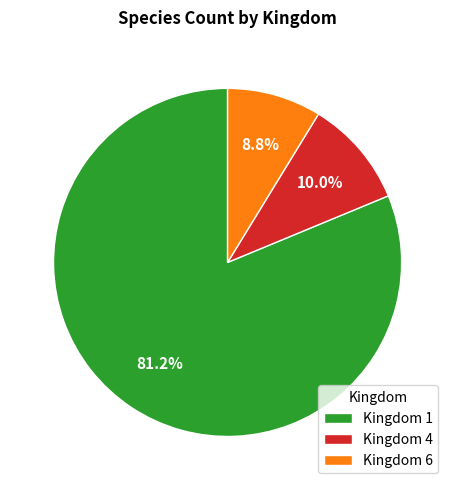

Is there any slice that represents more than half of the pie?

Yes